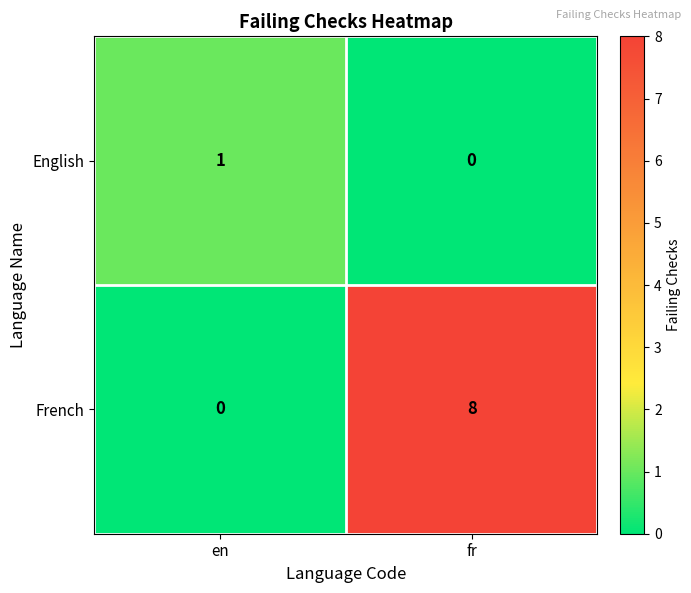

True or false: English has a value of 1 at fr.

False